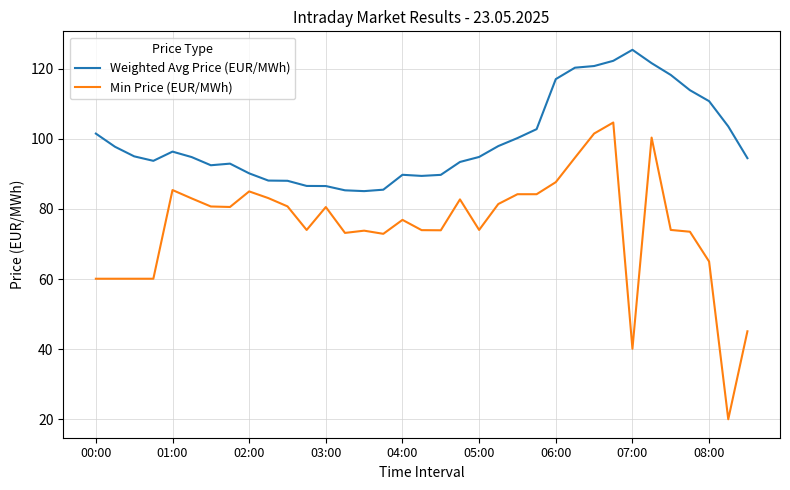

What is the minimum value for Weighted Avg Price (EUR/MWh)?

85.1